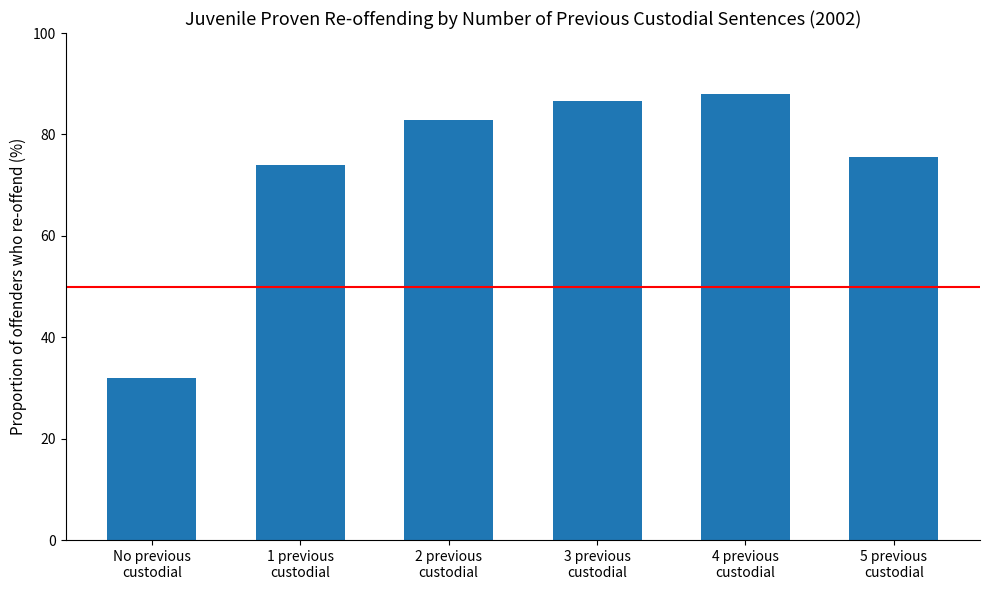

What is the label of the 4th bar from the left?

3 previous
custodial